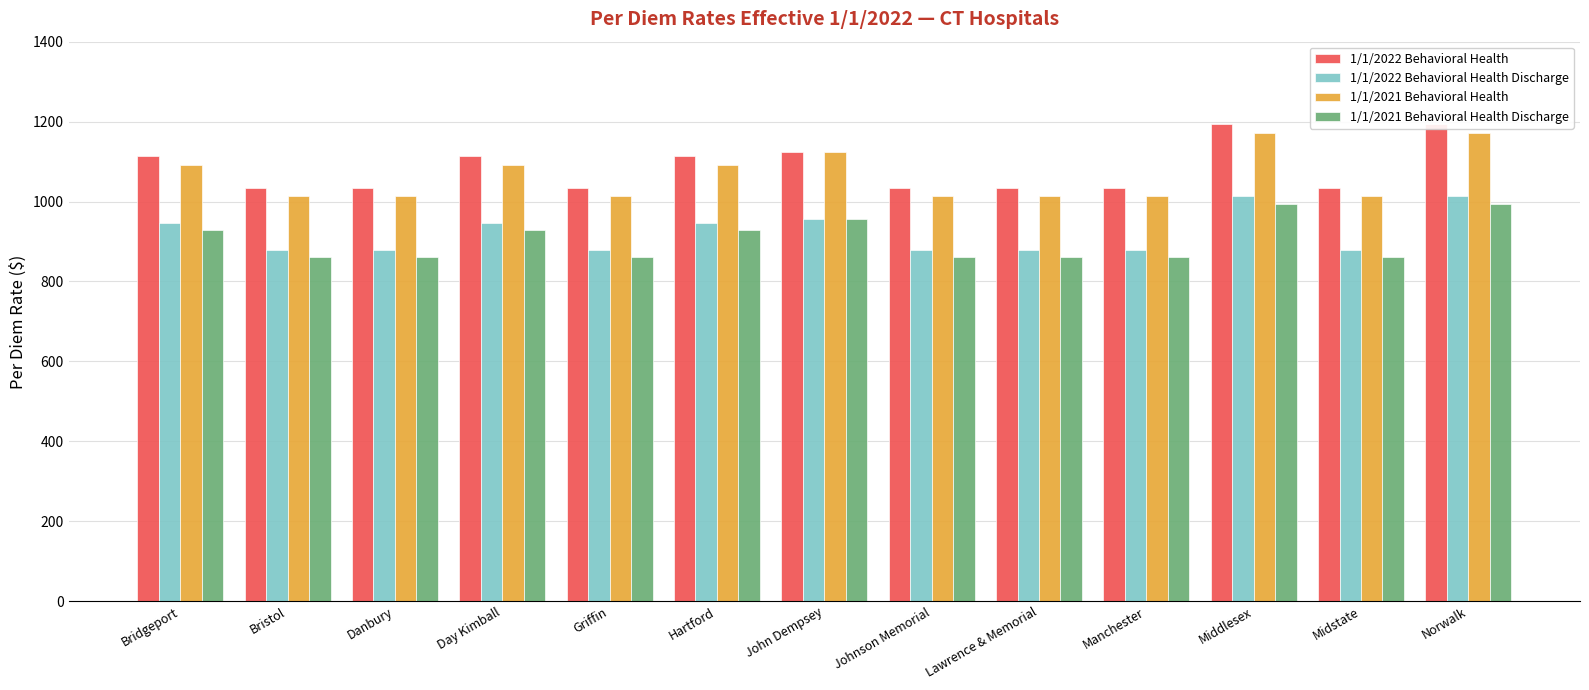

What is the value of the 1/1/2021 Behavioral Health bar at the 9th from the left?

1014.4